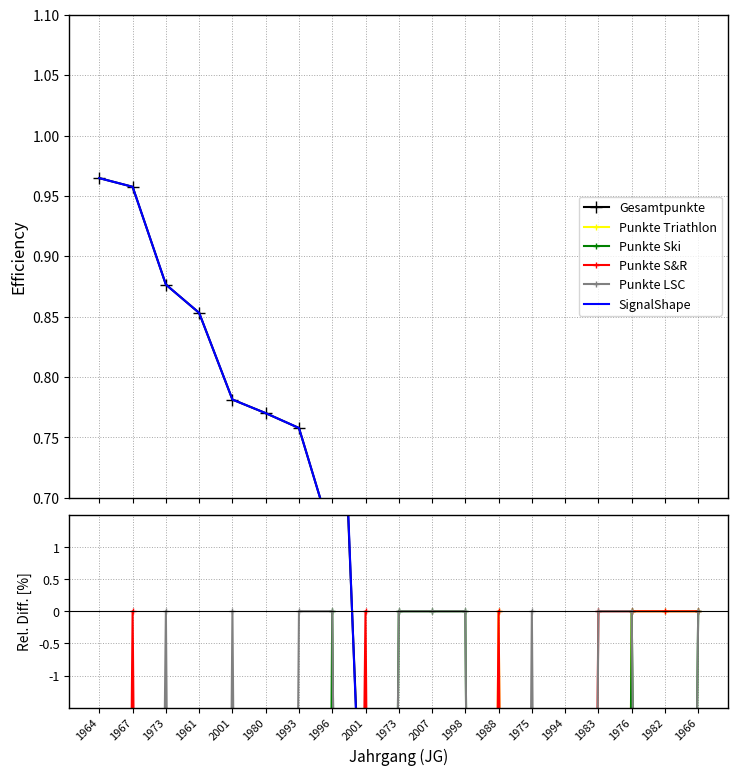

What is the total value across all series at 1988?

-172.3